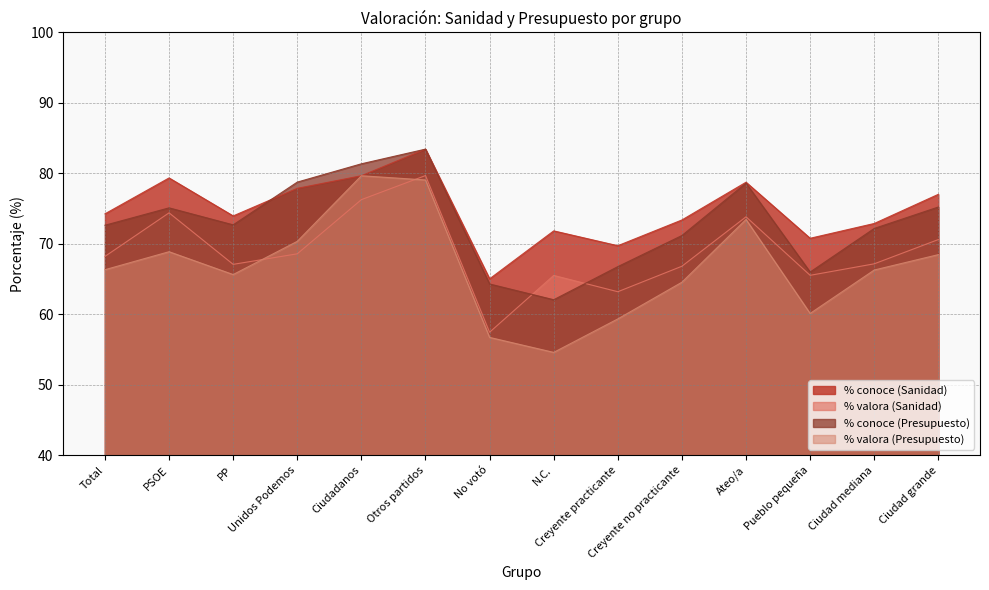

At how many categories does at least one series exceed 64?

14